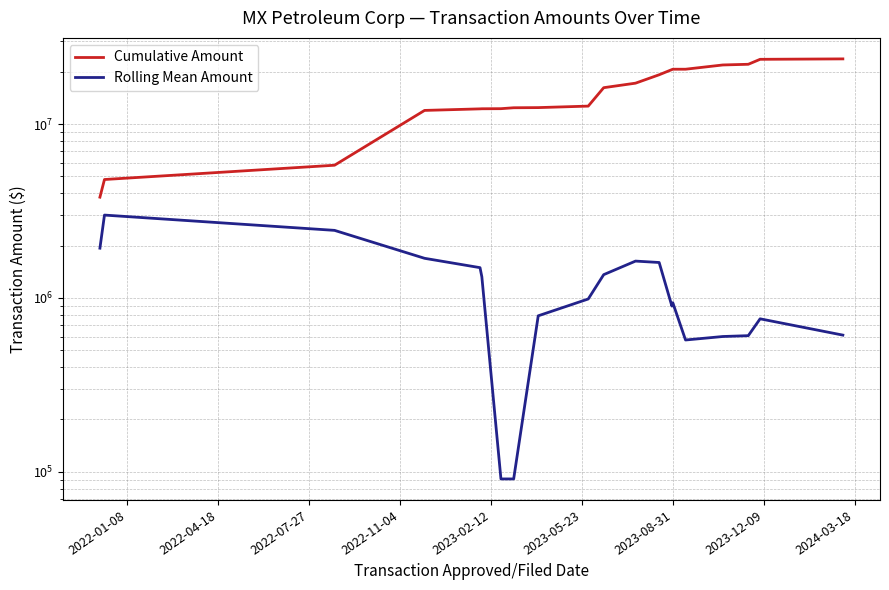

At which category does Rolling Mean Amount reach its first local peak?

2022-01-08